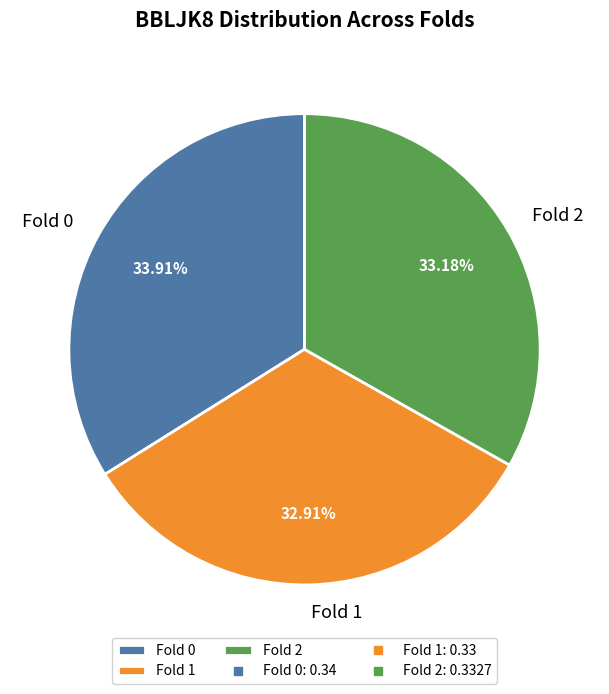

To the nearest percent, what is the difference between the Fold 0 and Fold 2 slice percentages?

1%